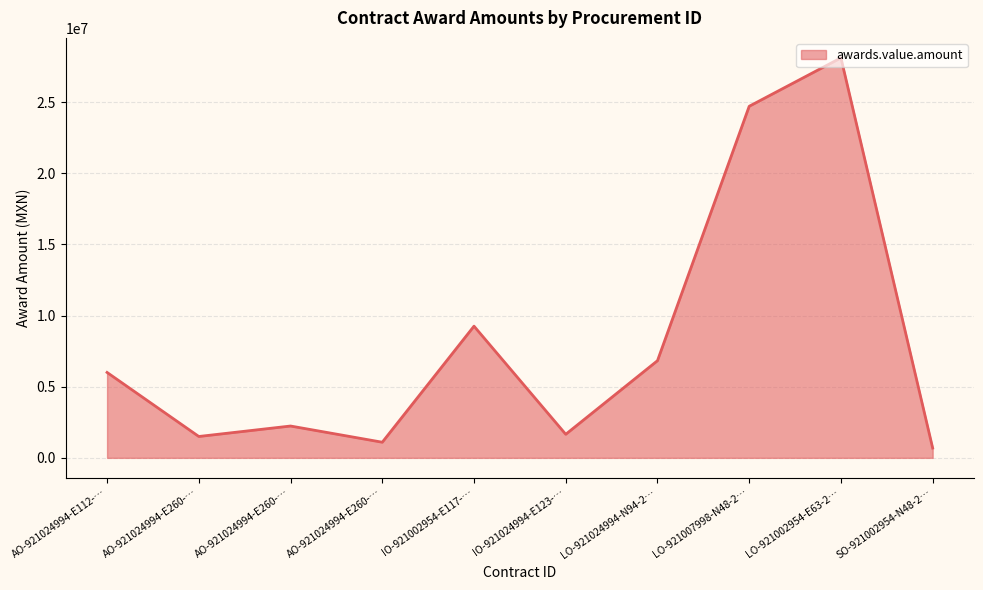

Reading right to left, list all the values displayed in this chart.

689410.0	28116577.5	24715222.9	6830622.4	1657286.3	9257977.0	1099058.6	2238250.3	1502702.5	6005131.3